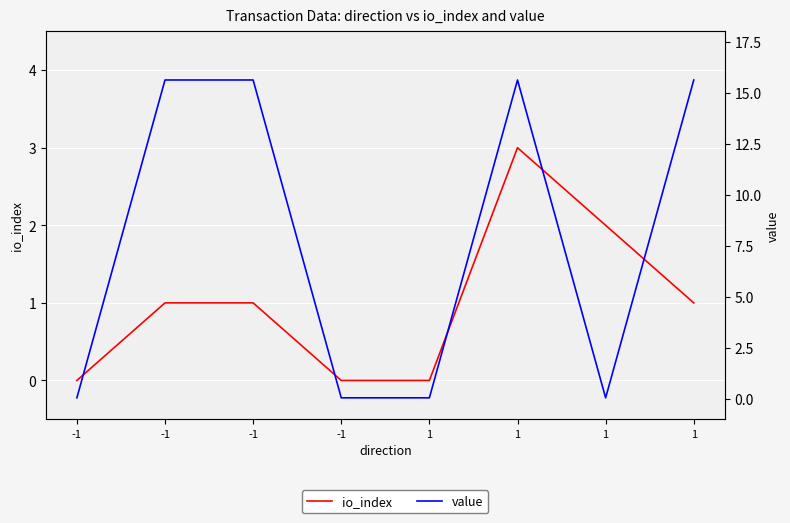

What is the sum of all io_index values?

8.0